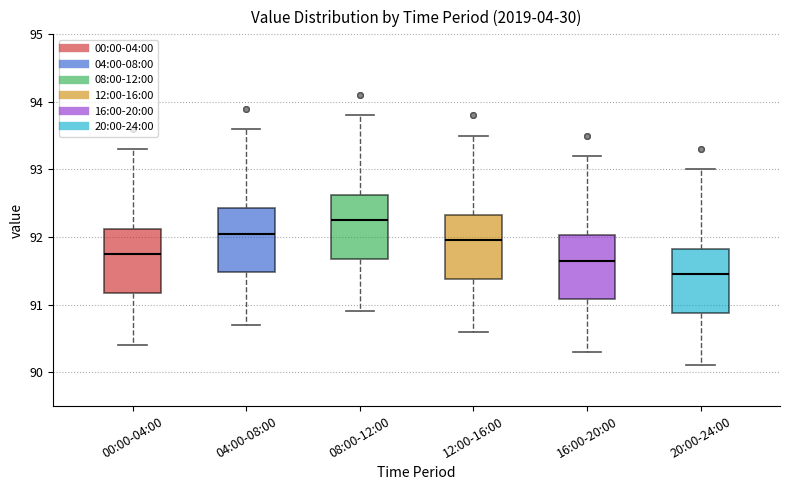

Which box has the highest median line?

08:00-12:00